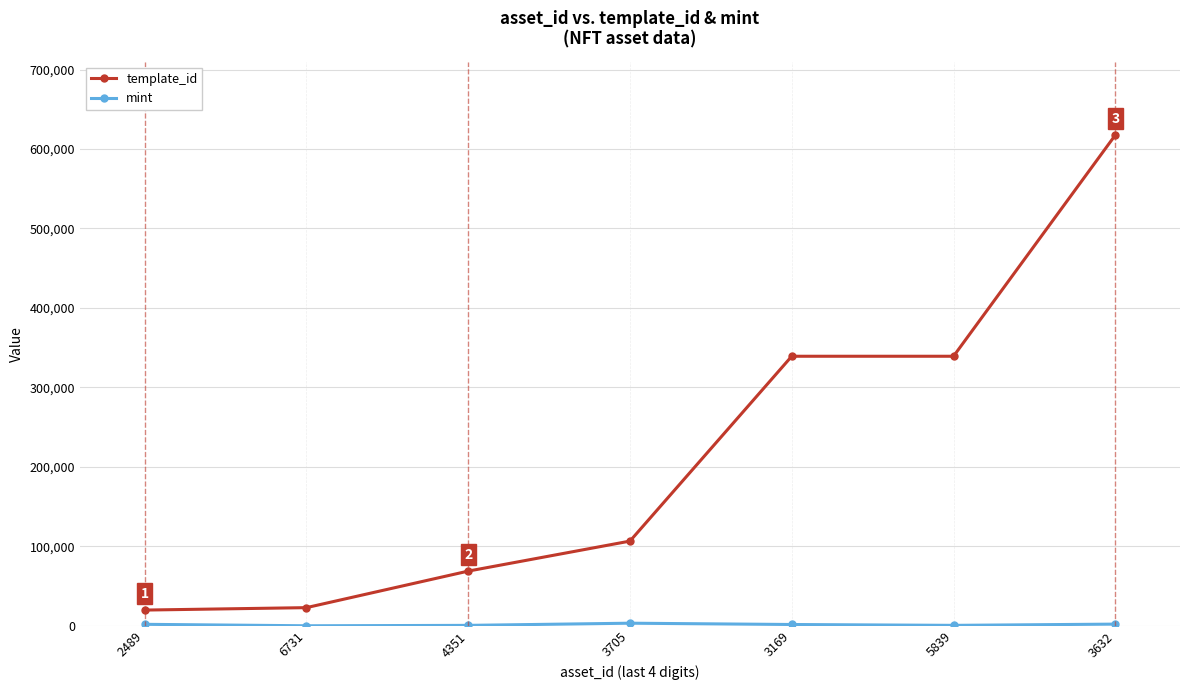

Does the chart display data point markers on the line(s)?

Yes